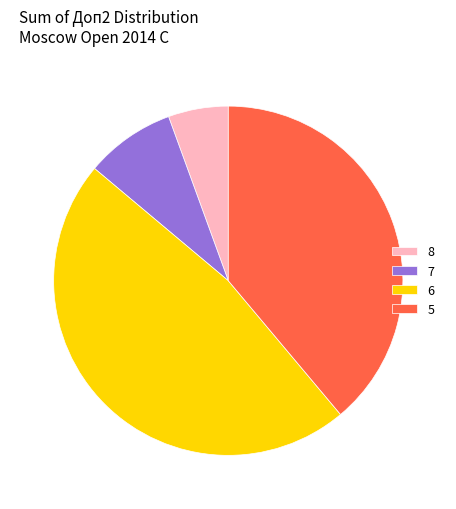

Is it true that 6 is 34% of the pie?

False